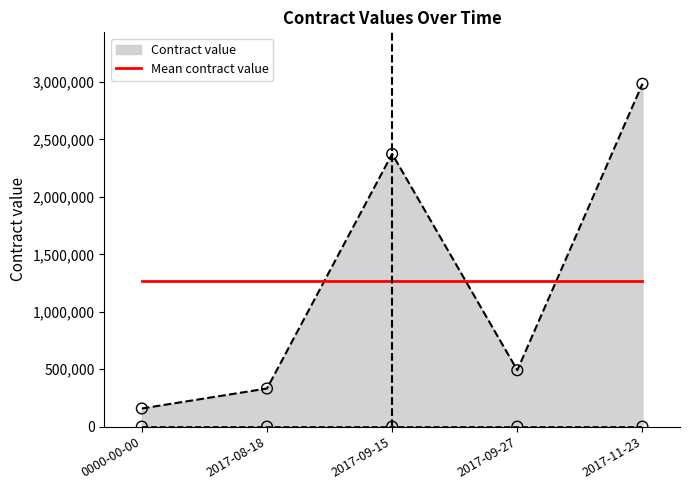

What is the change in value from 2017-09-15 to 2017-11-23?

+610885